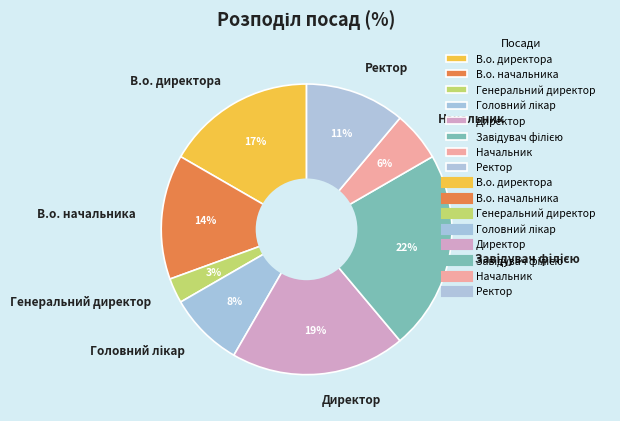

To the nearest percent, what percentage of the pie is В.о. начальника?

14%